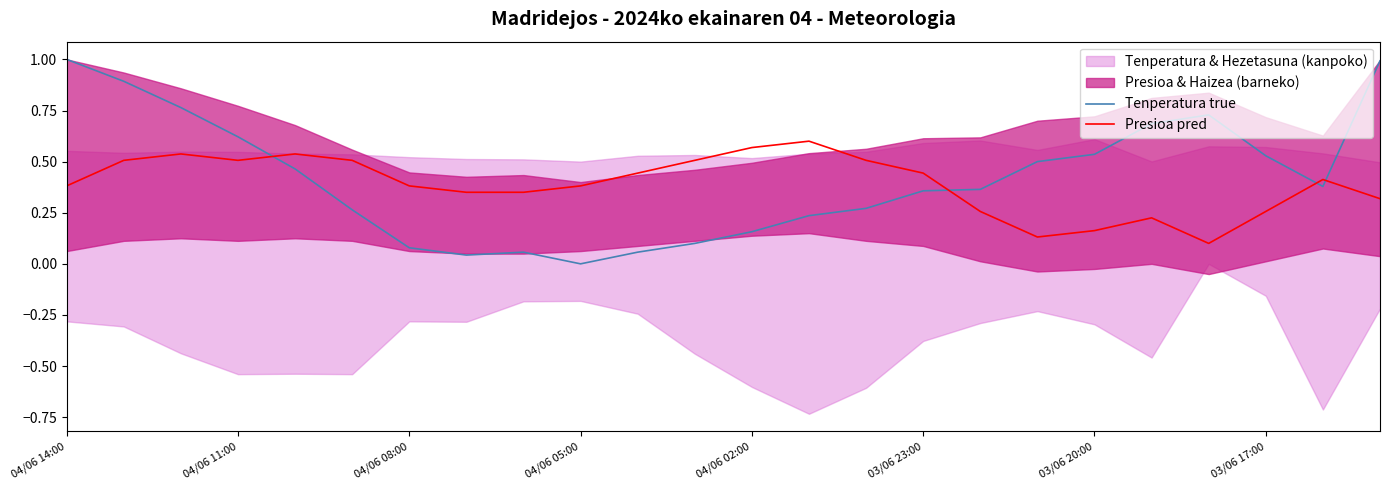

The Tenperatura true series shows 0.1 at 04/06 11:00. True or false?

False